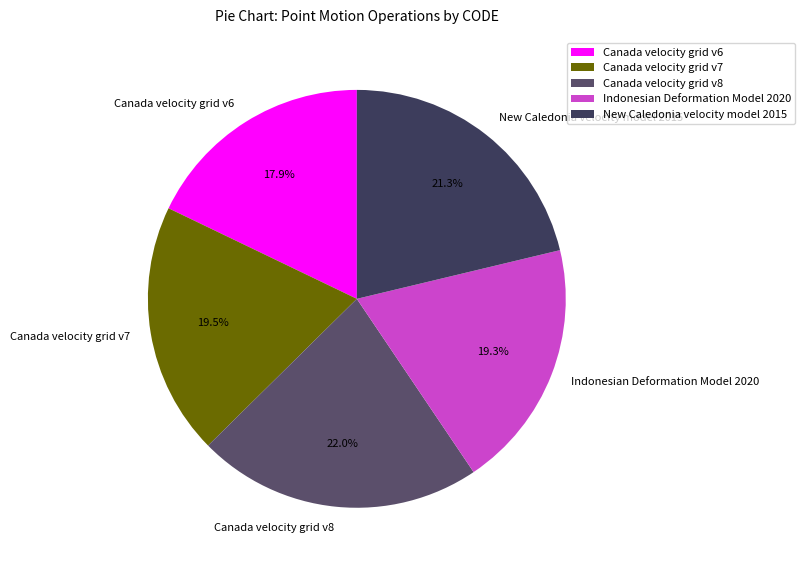

To the nearest percent, what is the difference between the largest and smallest slice percentages?

4%